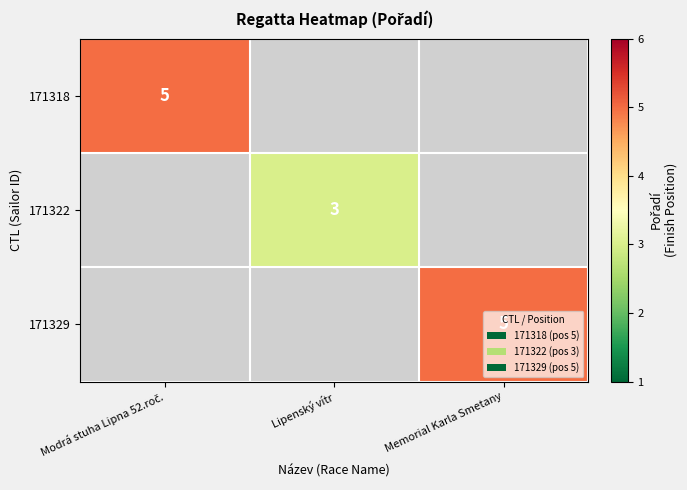

At how many categories does at least one series exceed 4?

2